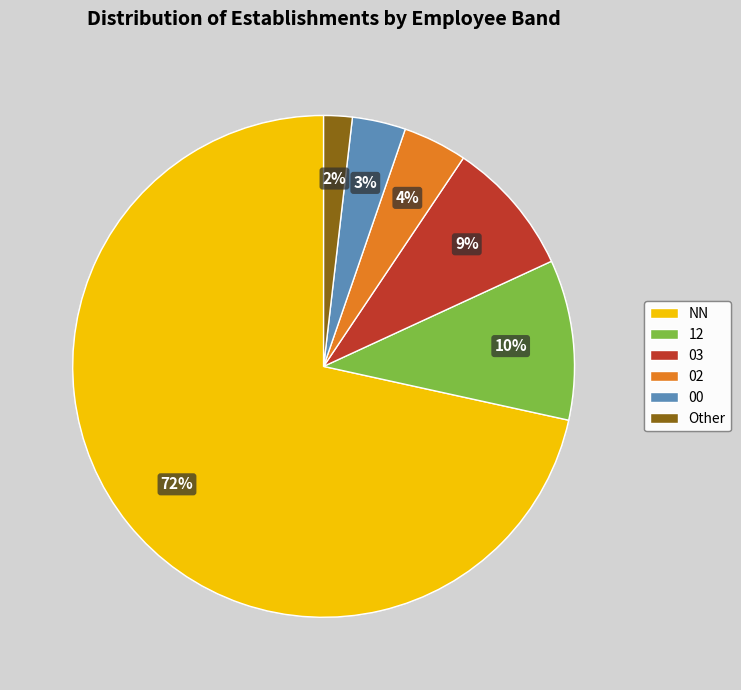

To the nearest percent, what percentage of the pie is NN?

72%